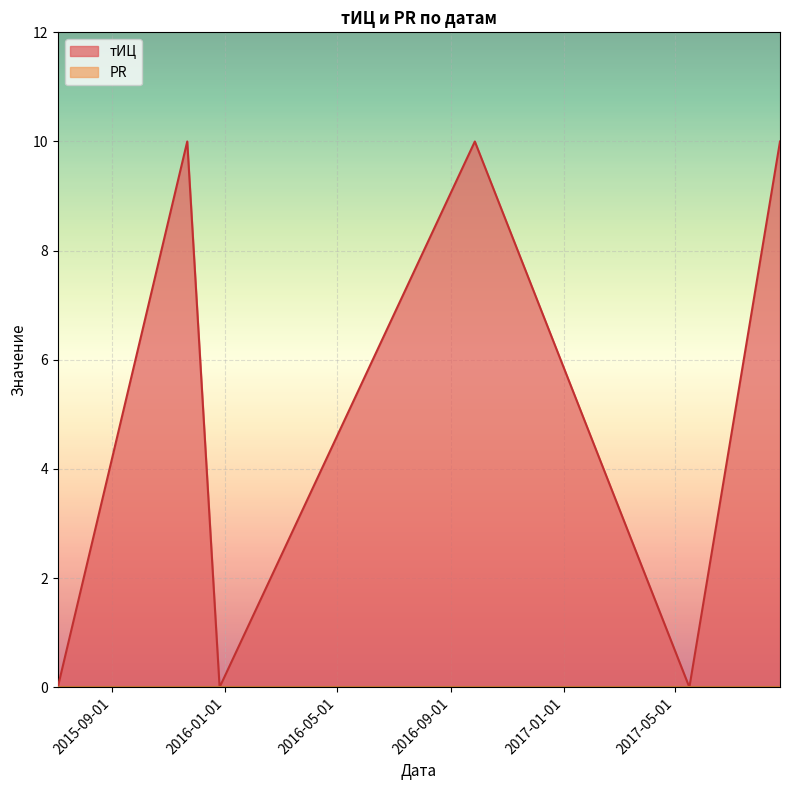

List the labels in order of value, smallest first.

2015-07-04, 2015-12-26, 2017-05-17, 2015-11-21, 2016-09-27, 2017-08-23